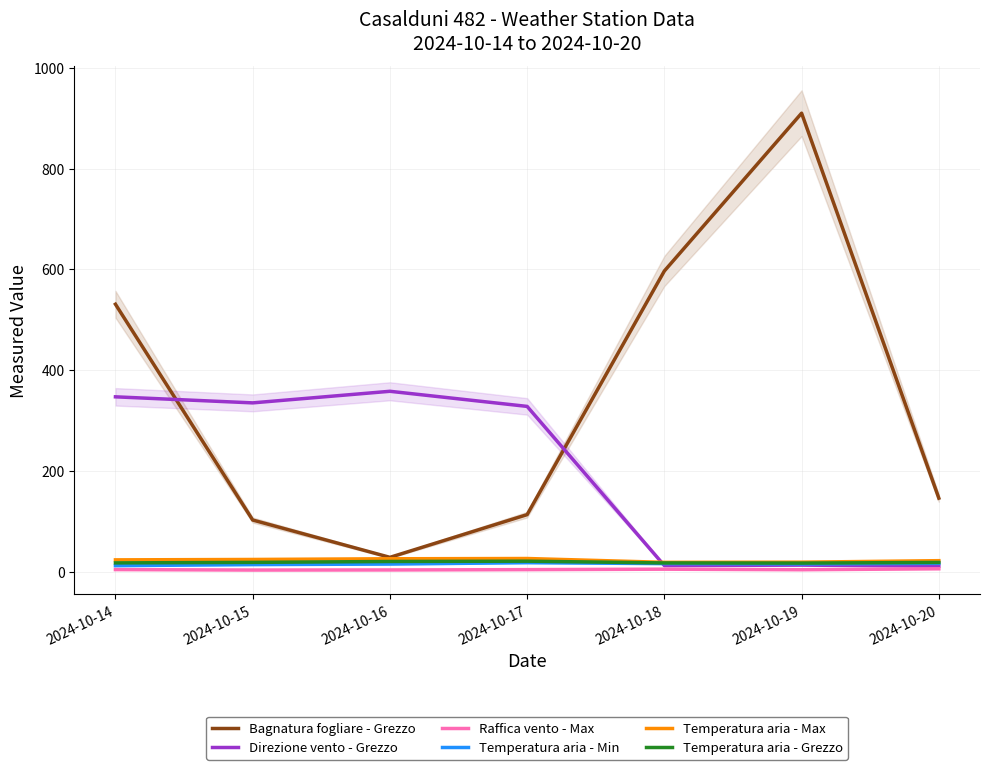

At how many categories does at least one series exceed 693?

1